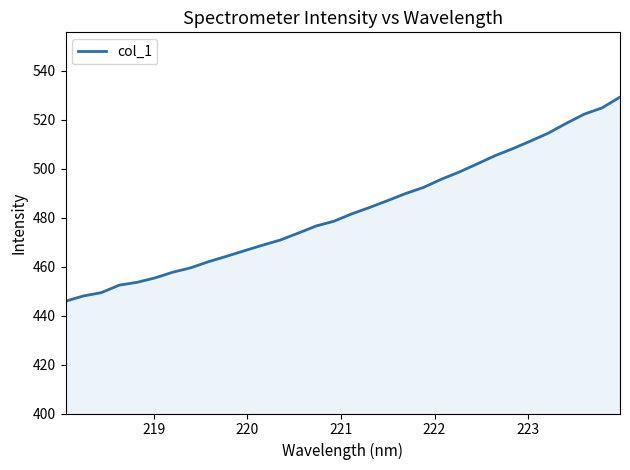

How many lines are shown in the chart?

1